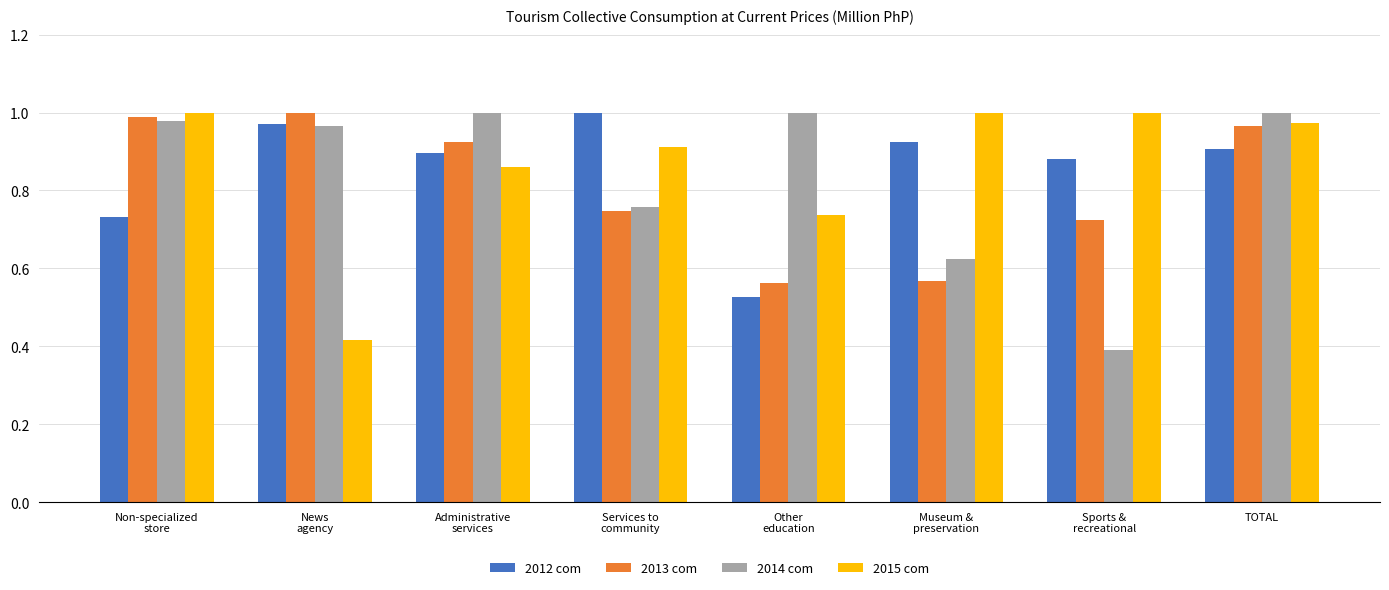

Between Other
education and Sports &
recreational, which series saw the biggest shift?

2014 com